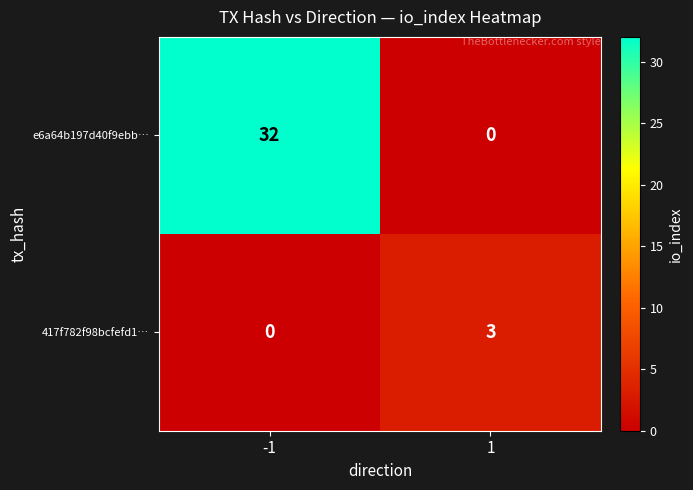

The value of e6a64b197d40f9ebb… at 1 is 0. True or false?

True